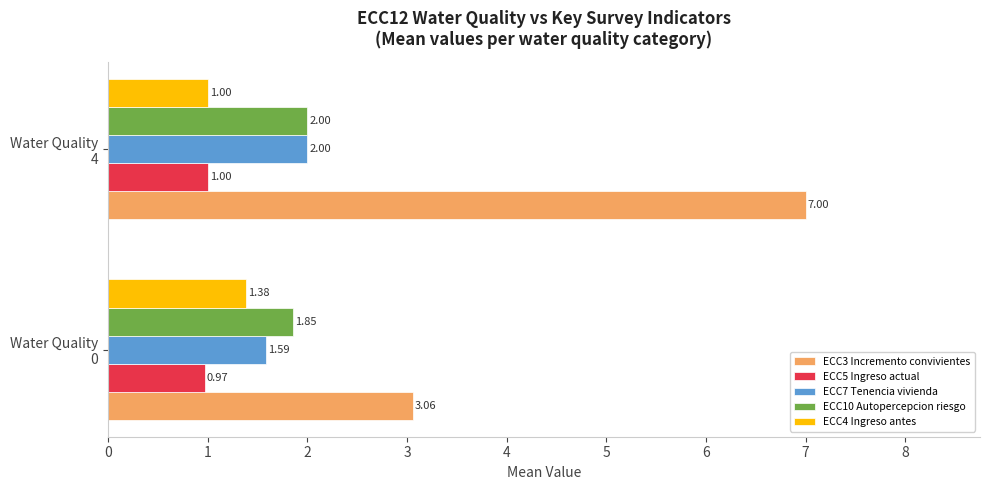

Which series has the largest range (max minus min)?

ECC3 Incremento convivientes